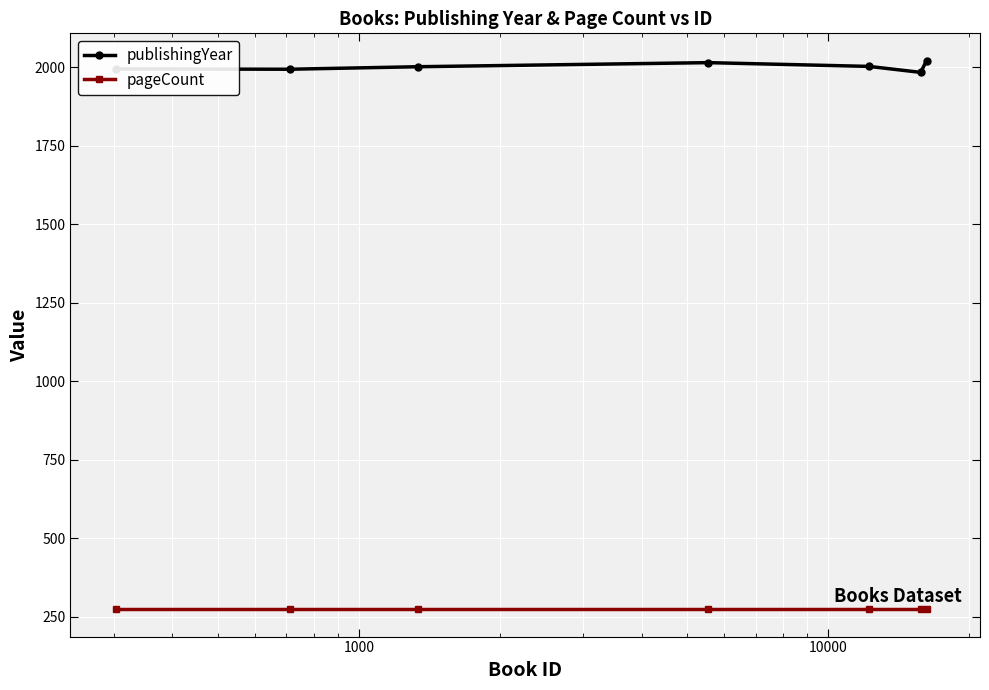

Which series has the largest total across all categories?

publishingYear